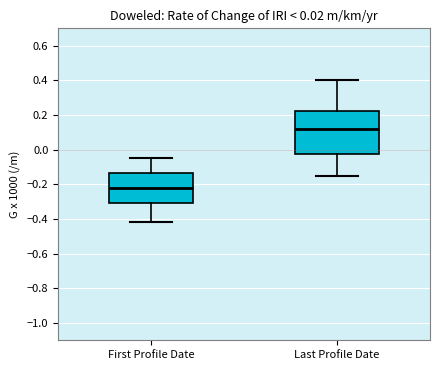

Where is the lower edge of the box for First Profile Date on the y-axis? The values are not printed on the chart, so give them approximately, as read against the axis.

-0.30